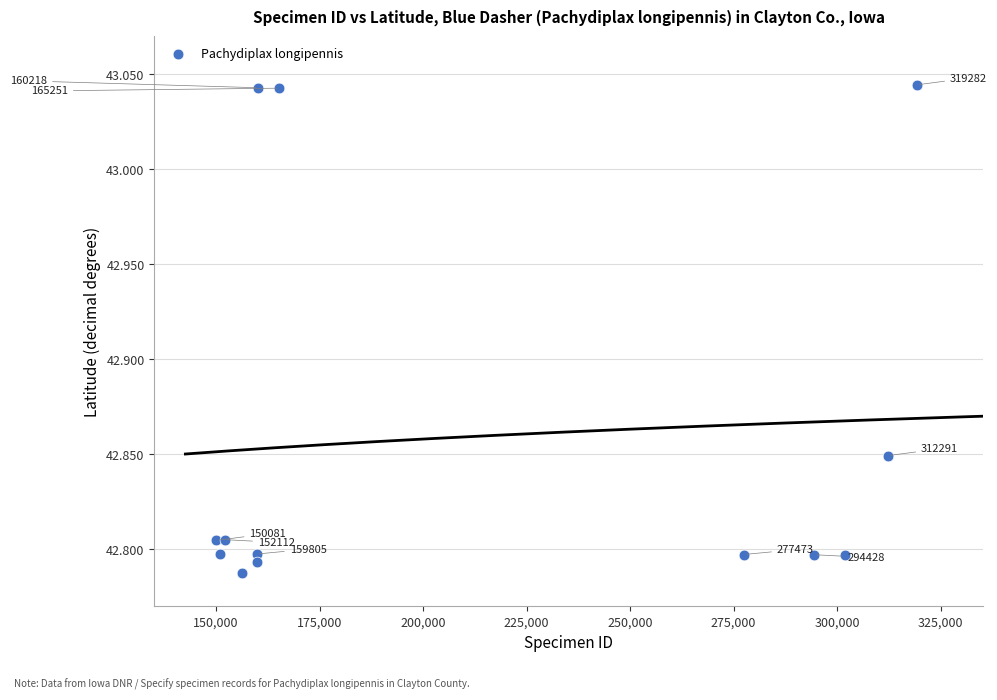

What is the range of X values (max minus min)?

169201.0